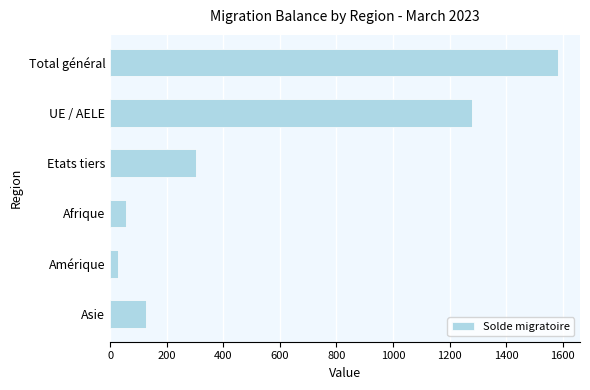

What is the difference between the second highest and second lowest values?

1223